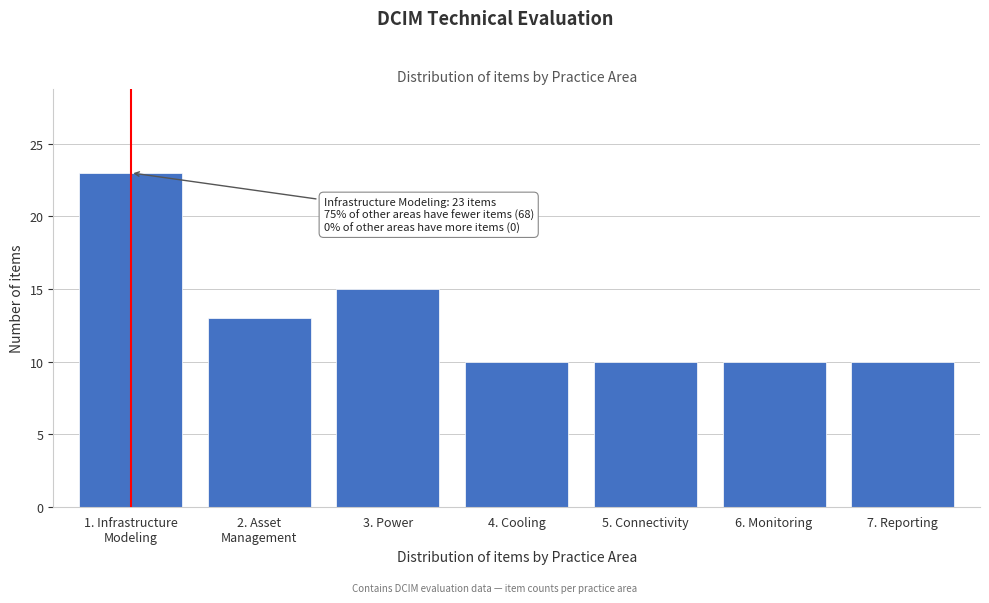

Reading left to right, transcribe all the data shown in this chart.

23	13	15	10	10	10	10